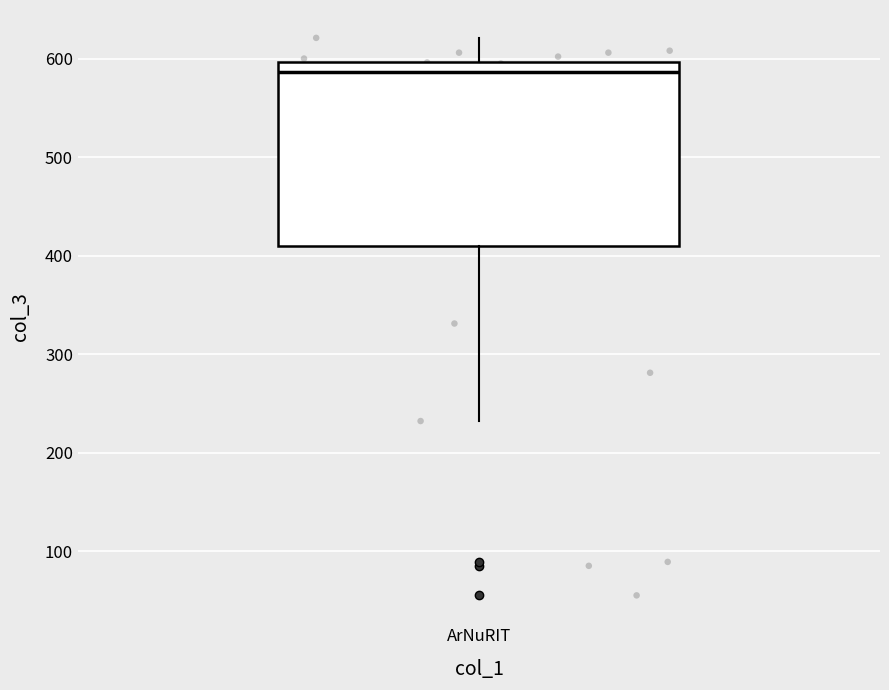

Where does the lower whisker of the box for ArNuRIT end on the y-axis? The values are not printed on the chart, so give them approximately, as read against the axis.

230